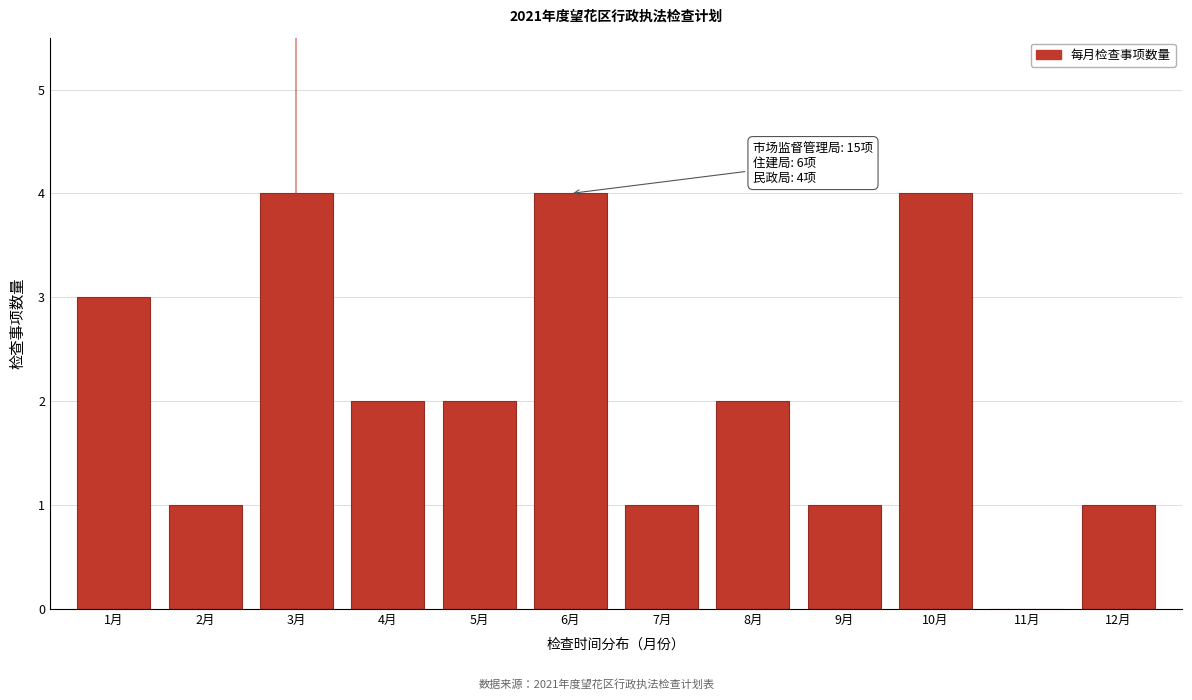

Reading left to right, list all the values displayed in this chart.

1月=3	2月=1	3月=4	4月=2	5月=2	6月=4	7月=1	8月=2	9月=1	10月=4	11月=0	12月=1